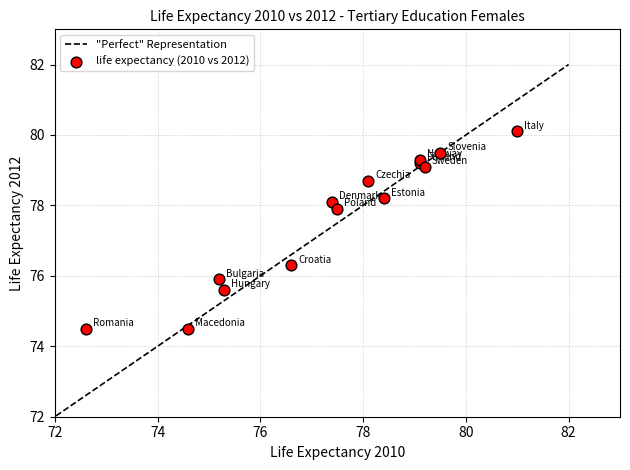

What Y value in the scatter plot is closest to 77?

76.3